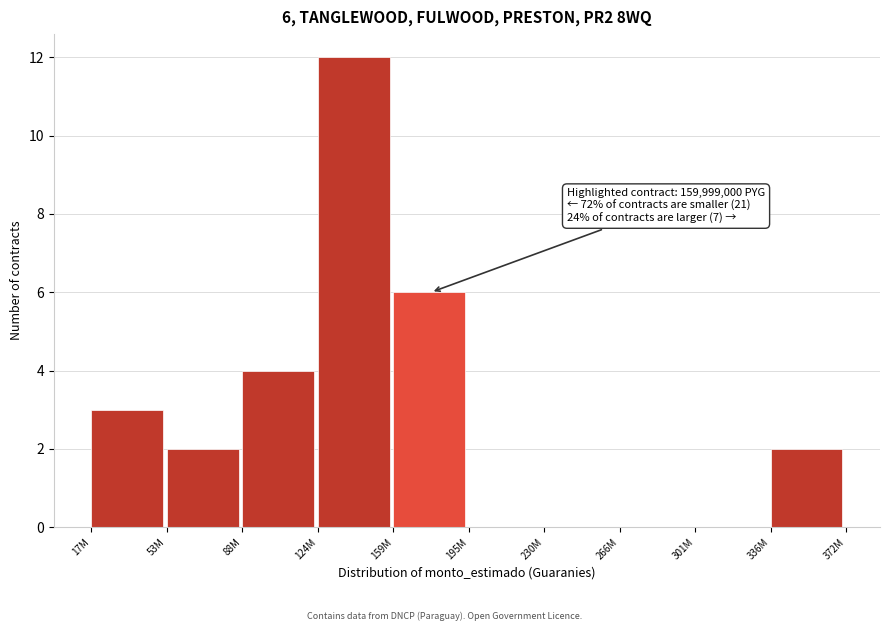

Reading right to left, list all the values displayed in this chart.

336M=2	301M=0	266M=0	230M=0	195M=0	159M=6	124M=12	88M=4	53M=2	17M=3